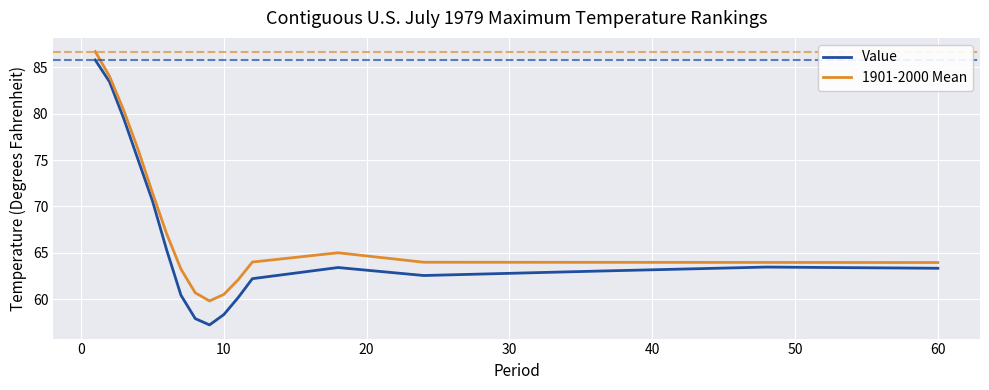

List the series in order of their overall mean, lowest first.

Value, 1901-2000 Mean